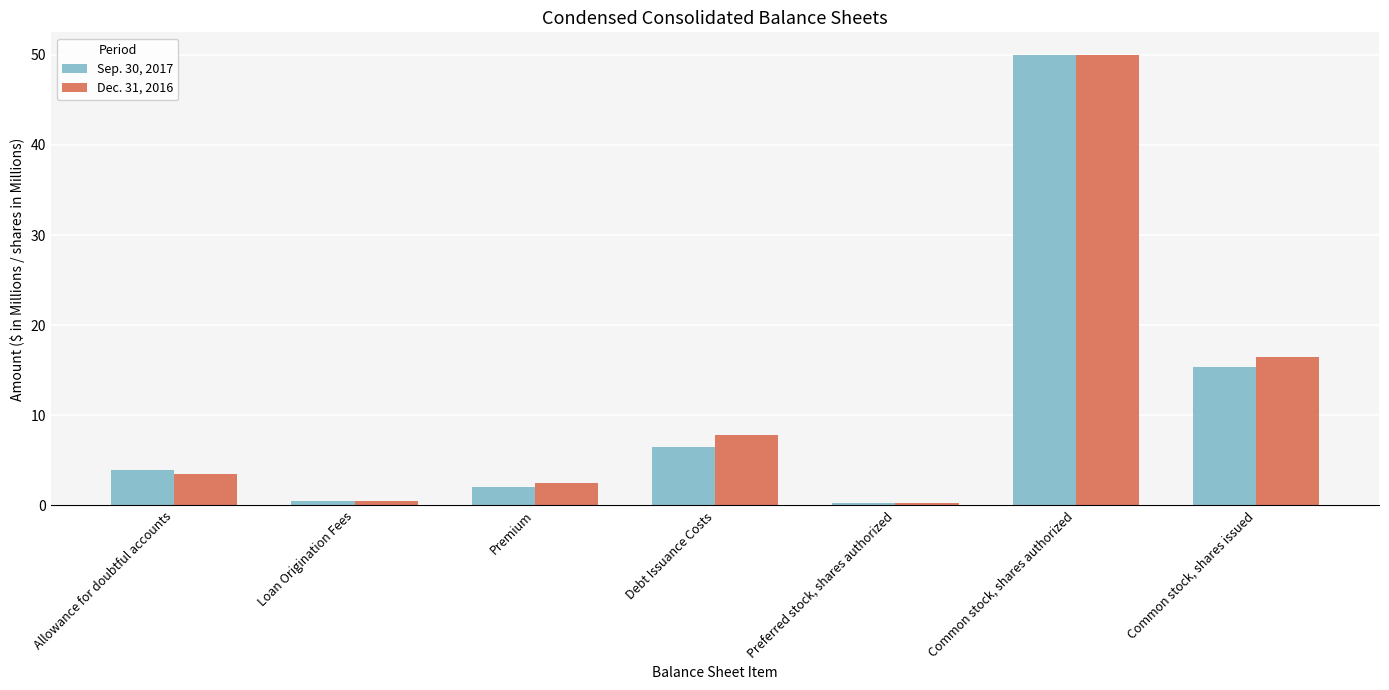

What are all the series names shown in the legend?

Sep. 30, 2017, Dec. 31, 2016